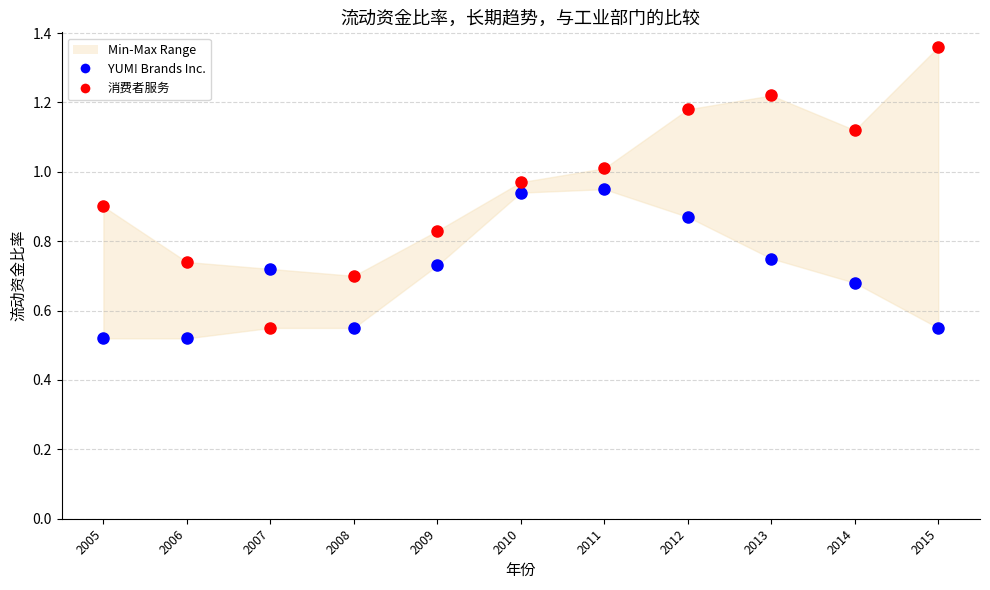

Which series has the widest spread of Y values?

消费者服务